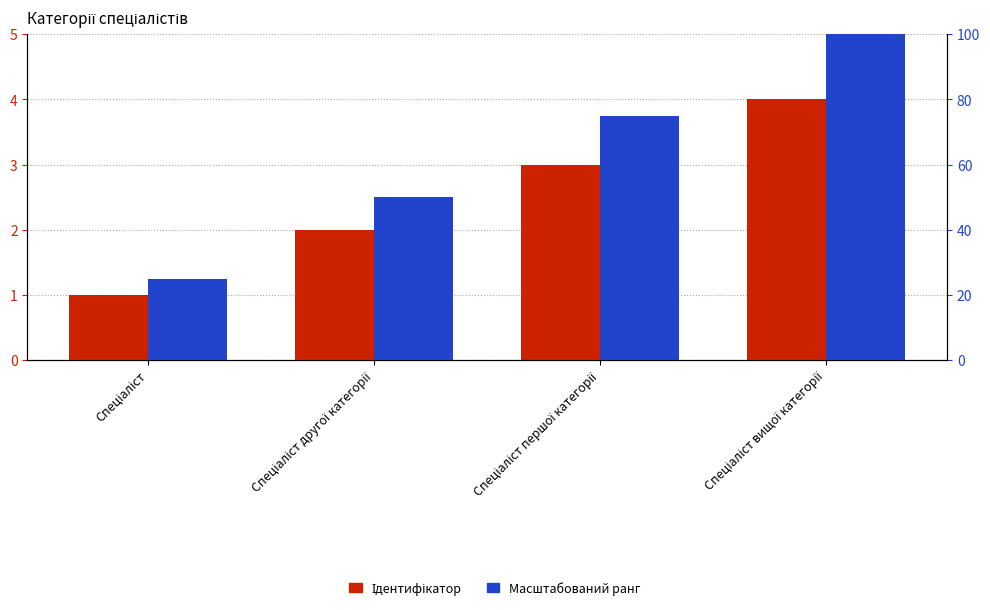

At how many categories does at least one series exceed 43?

3